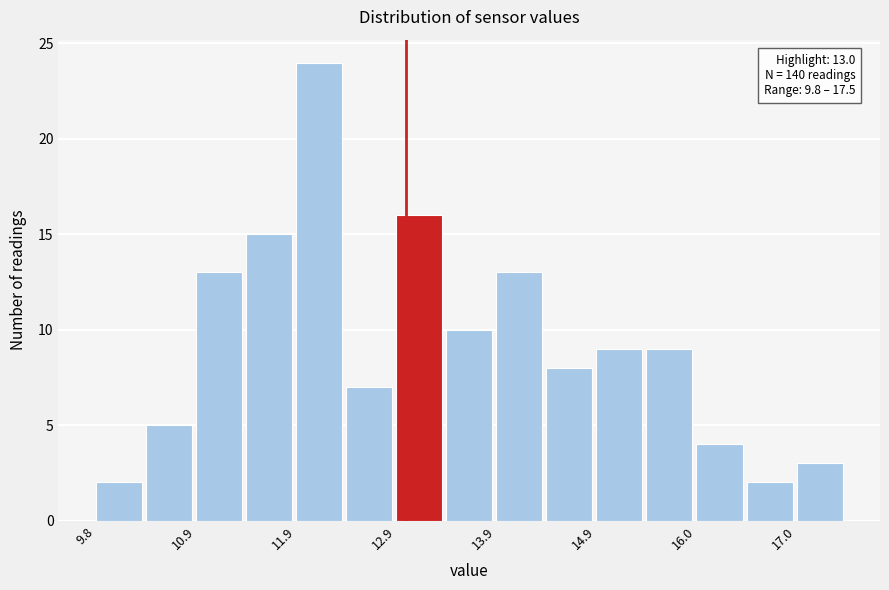

Read against the x-axis, roughly where is the centre of the tallest bar?

12.2